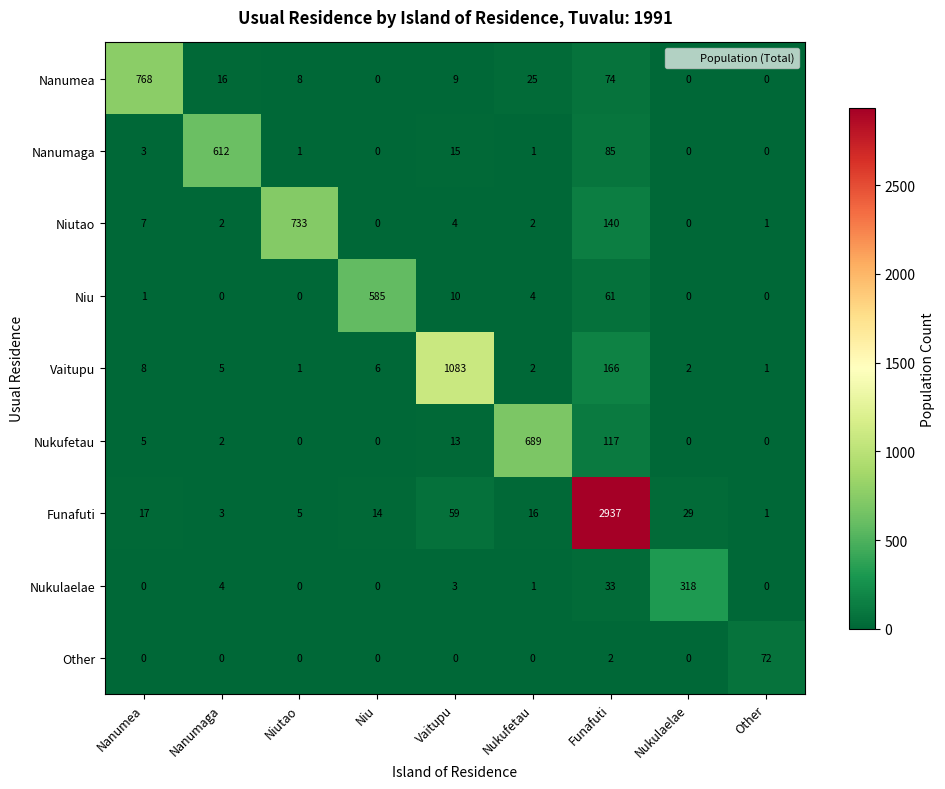

At which category is the sum across all series the highest?

Funafuti